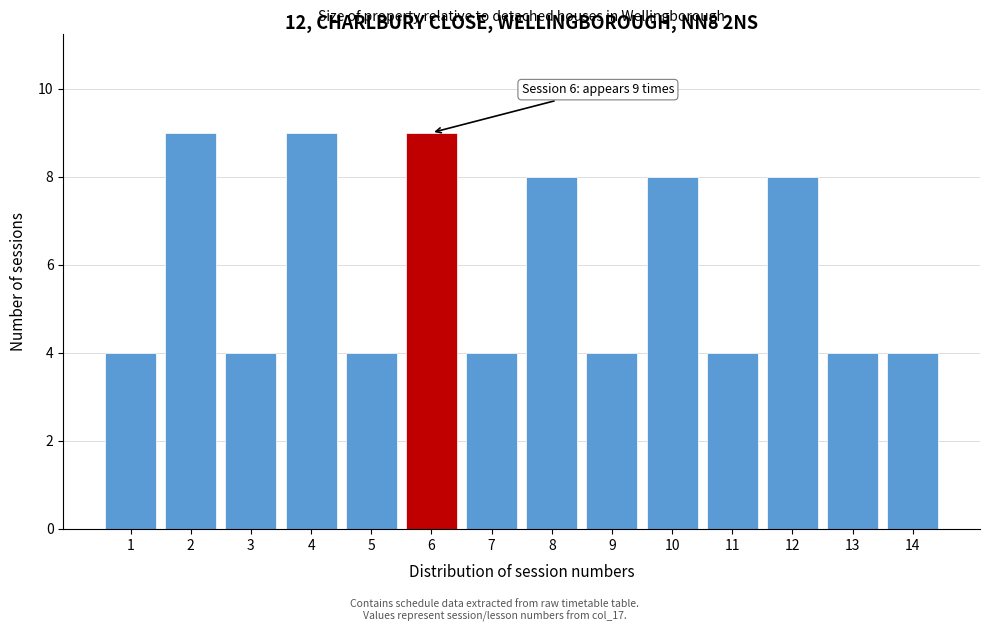

Reading right to left, what are all the values shown in this chart?

14=4	13=4	12=8	11=4	10=8	9=4	8=8	7=4	6=9	5=4	4=9	3=4	2=9	1=4